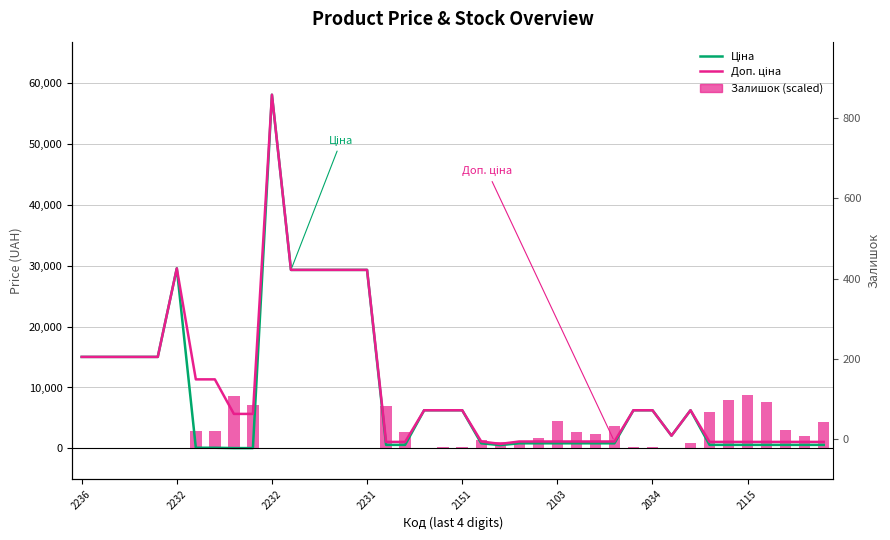

At which category is the sum across all series the highest?

2232